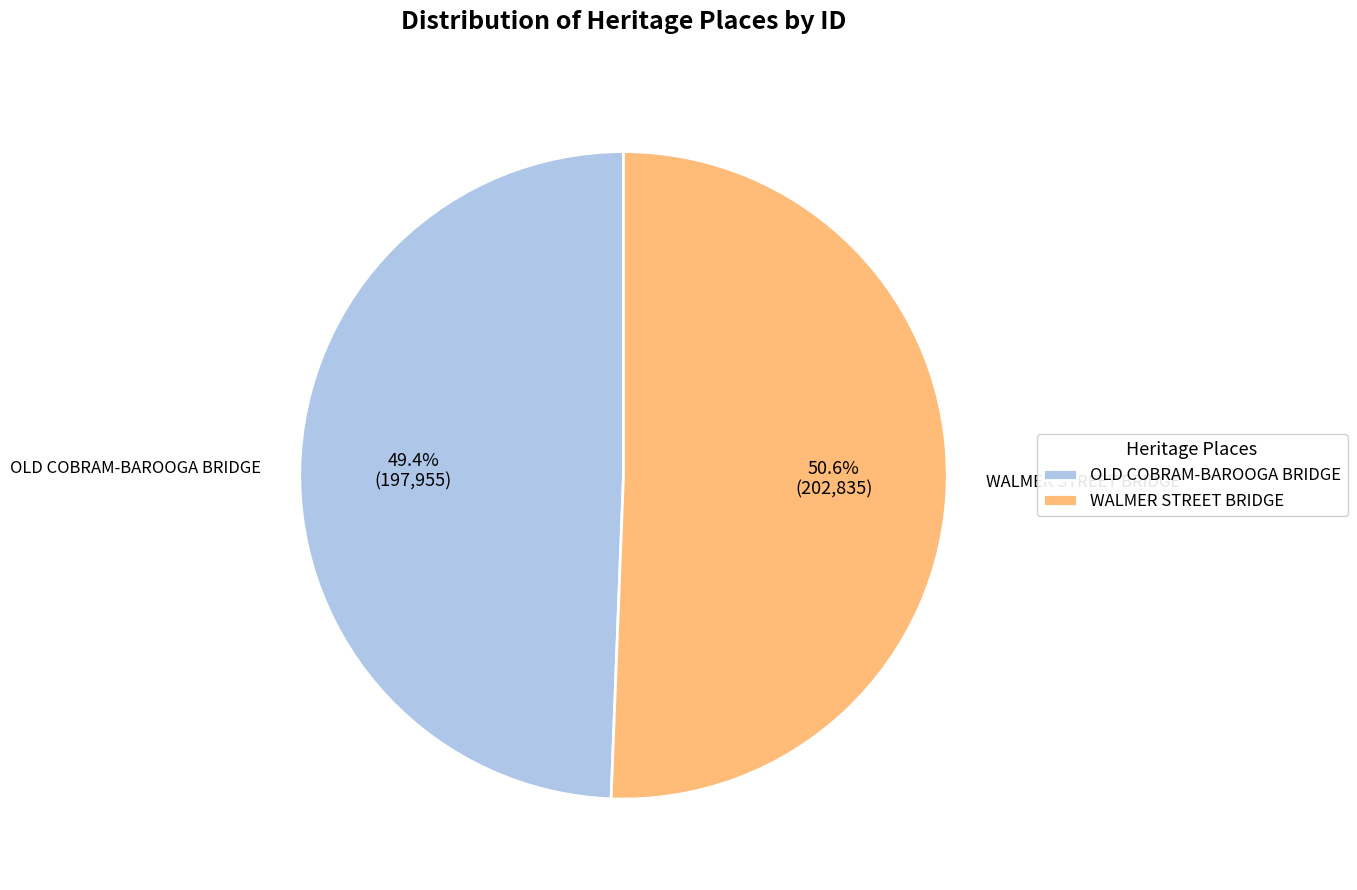

Does any single category account for the majority?

Yes